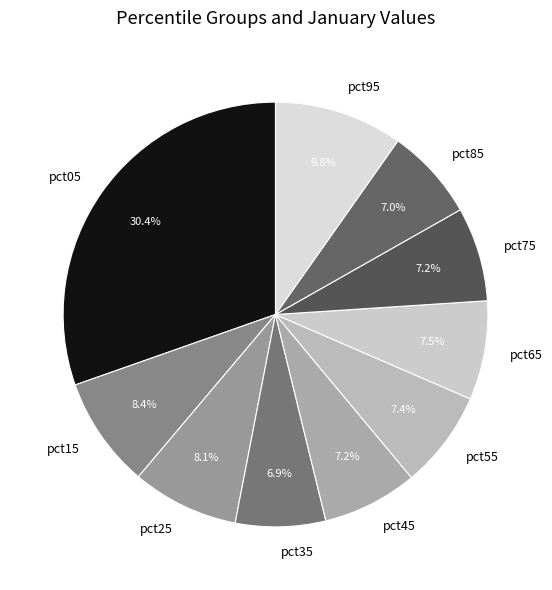

Which slice is the largest?

pct05